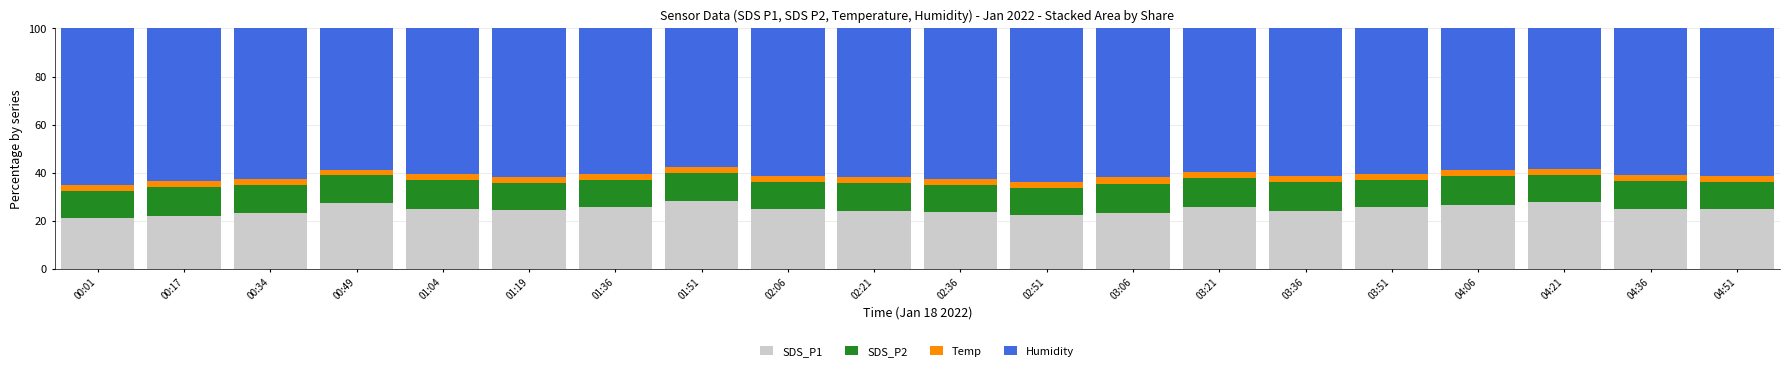

What is the minimum value for SDS_P1?

21.1